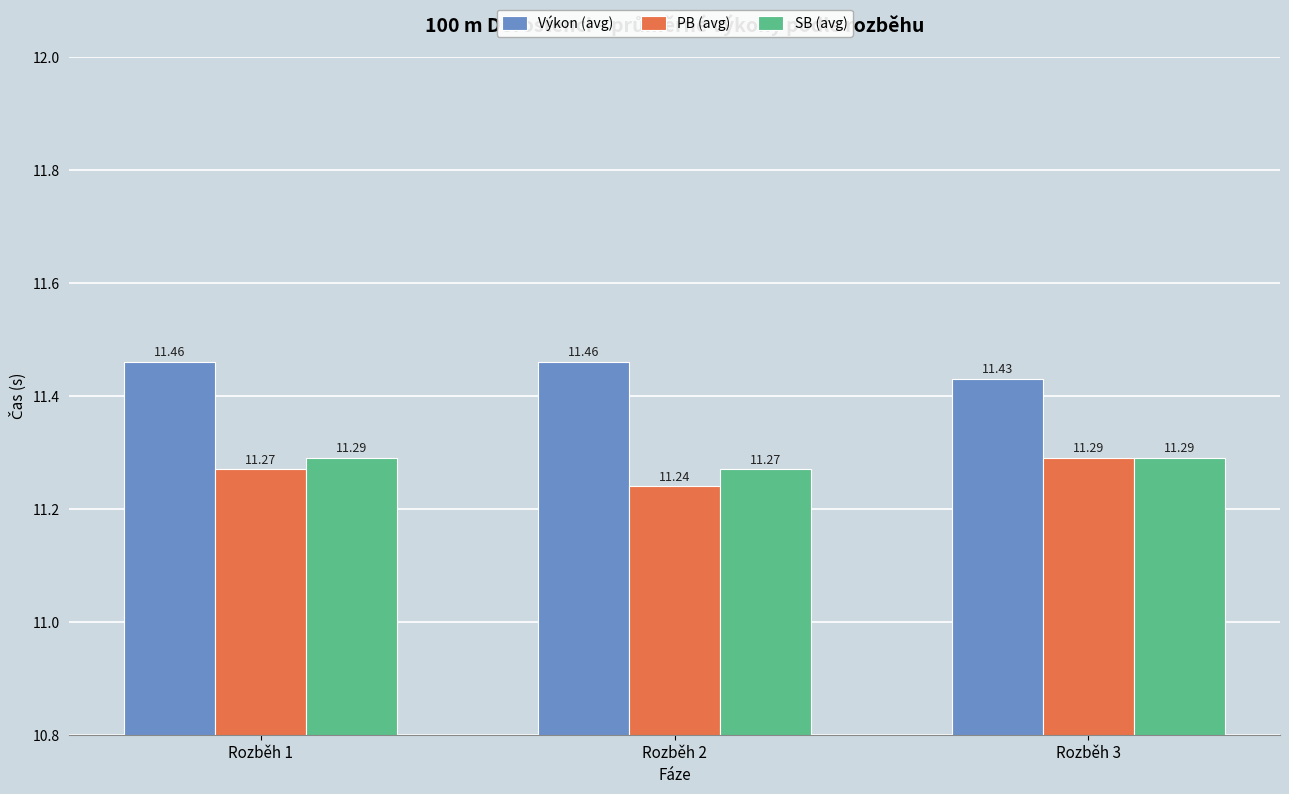

What is the total value across all series at Rozběh 1?

34.0